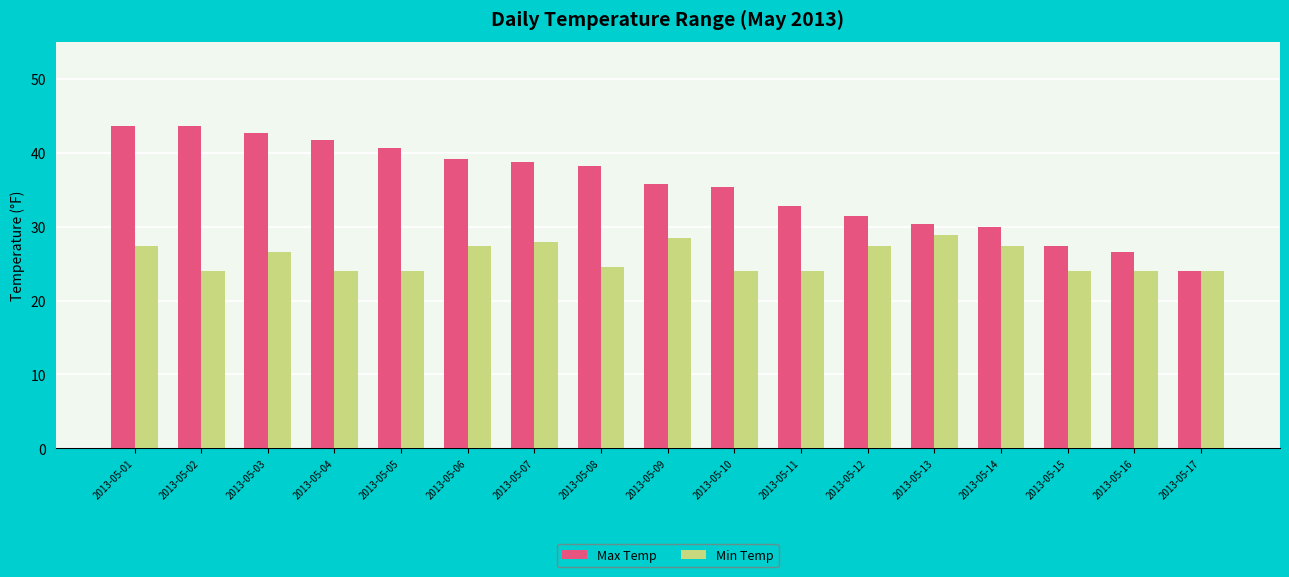

How many series are shown in this chart?

2